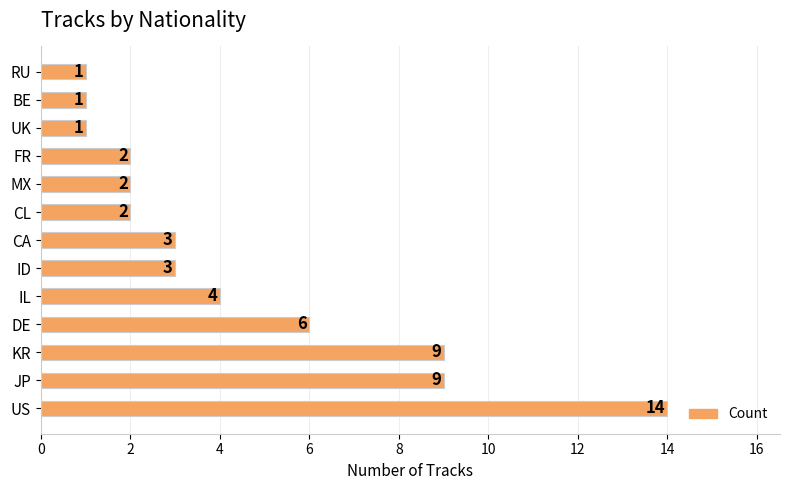

Does the chart contain any negative values?

No